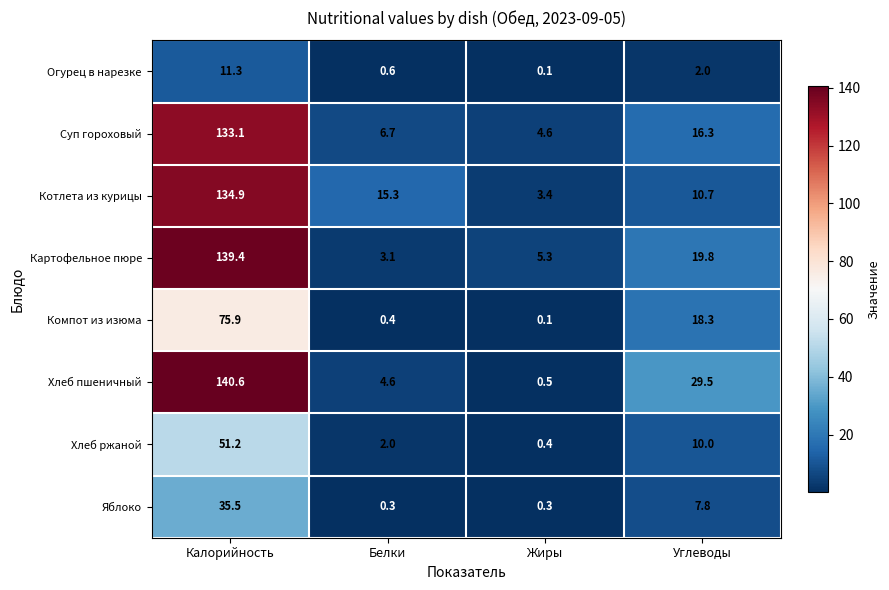

Which series has the widest spread of values?

Хлеб пшеничный